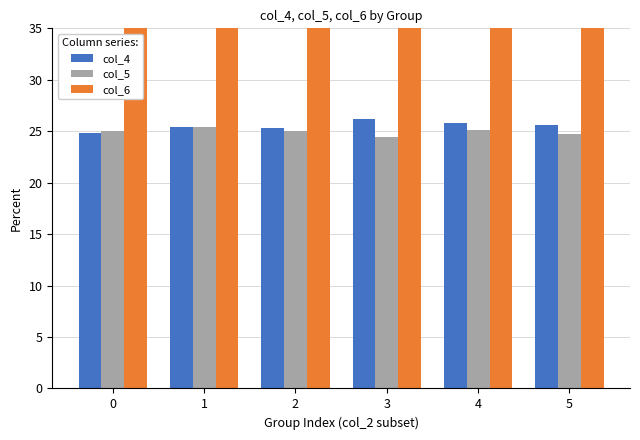

What is the difference between the second highest and second lowest values in the col_4 series?

0.5